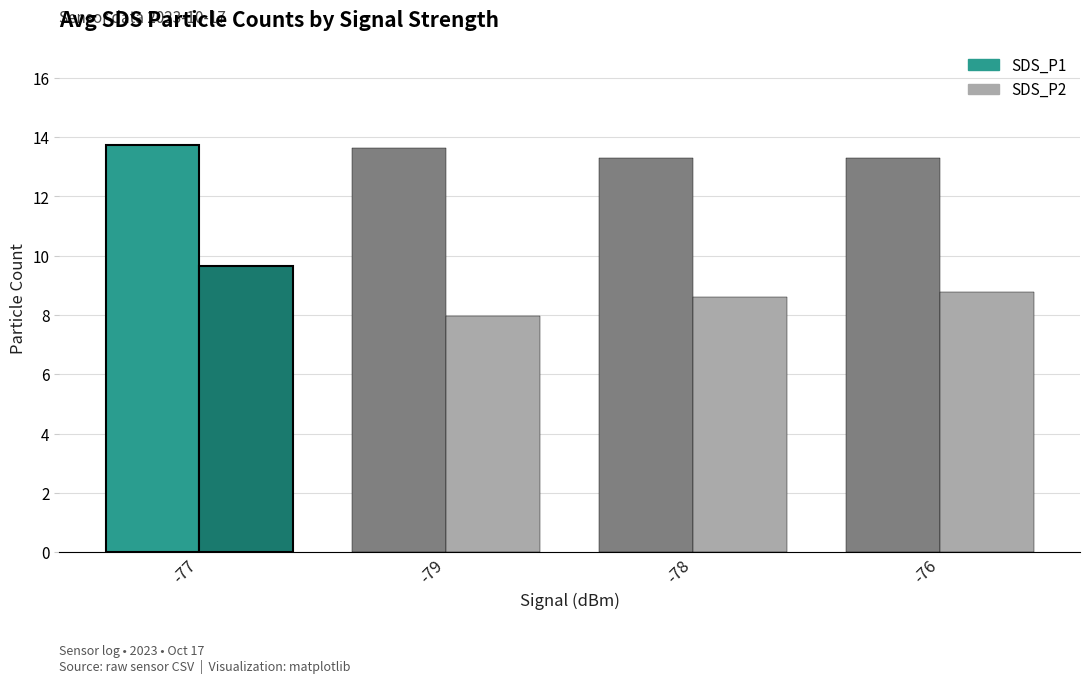

What is the spread (max minus min) of values at -77?

4.1